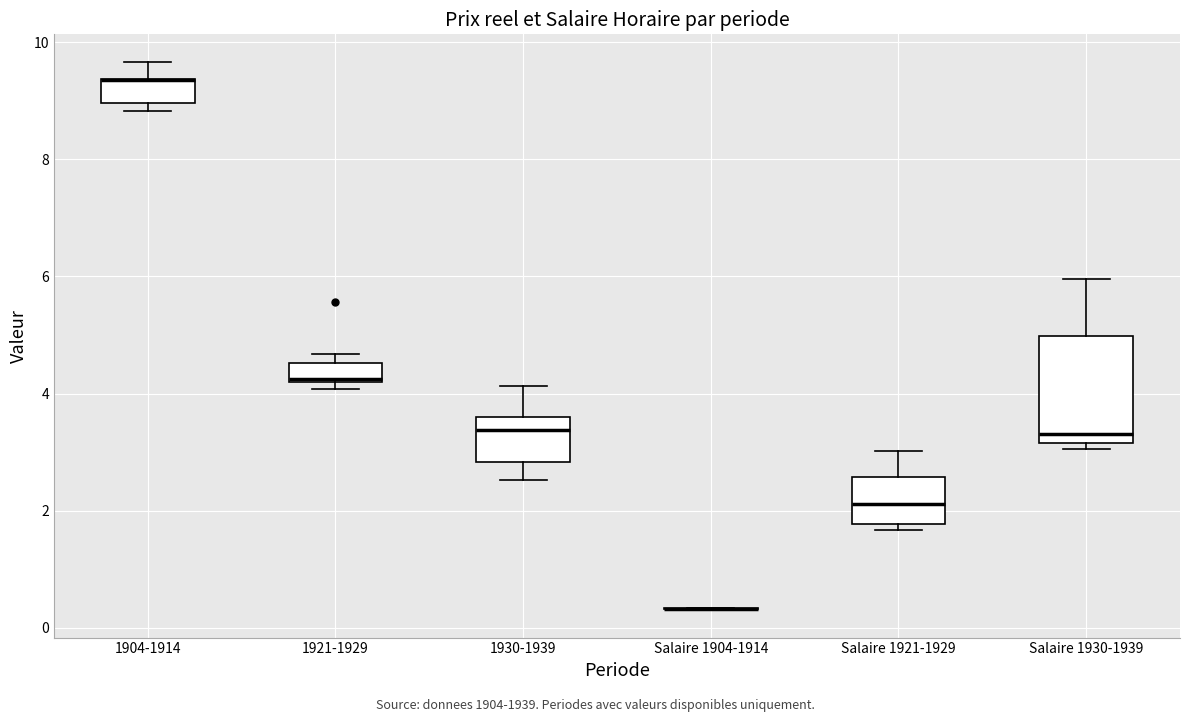

Reading left to right, read every box against the y-axis: the position of its median line, the range the box covers, and the ends of its whiskers. The values are not printed on the chart, so give them approximately, as read against the axis.

1904-1914: median 9.4 (drawn on the box's upper edge), box 9.0 to 9.4, whiskers 8.8 to 9.6
1921-1929: median 4.2, box 4.2 to 4.6, whiskers 4.0 to 4.6 (just above the box's upper edge)
1930-1939: median 3.4, box 2.8 to 3.6, whiskers 2.6 to 4.2
Salaire 1904-1914: box collapsed to a line at 0.4, whiskers 0.4 to 0.4
Salaire 1921-1929: median 2.2, box 1.8 to 2.6, whiskers 1.6 to 3.0
Salaire 1930-1939: median 3.4, box 3.2 to 5.0, whiskers 3.0 to 6.0